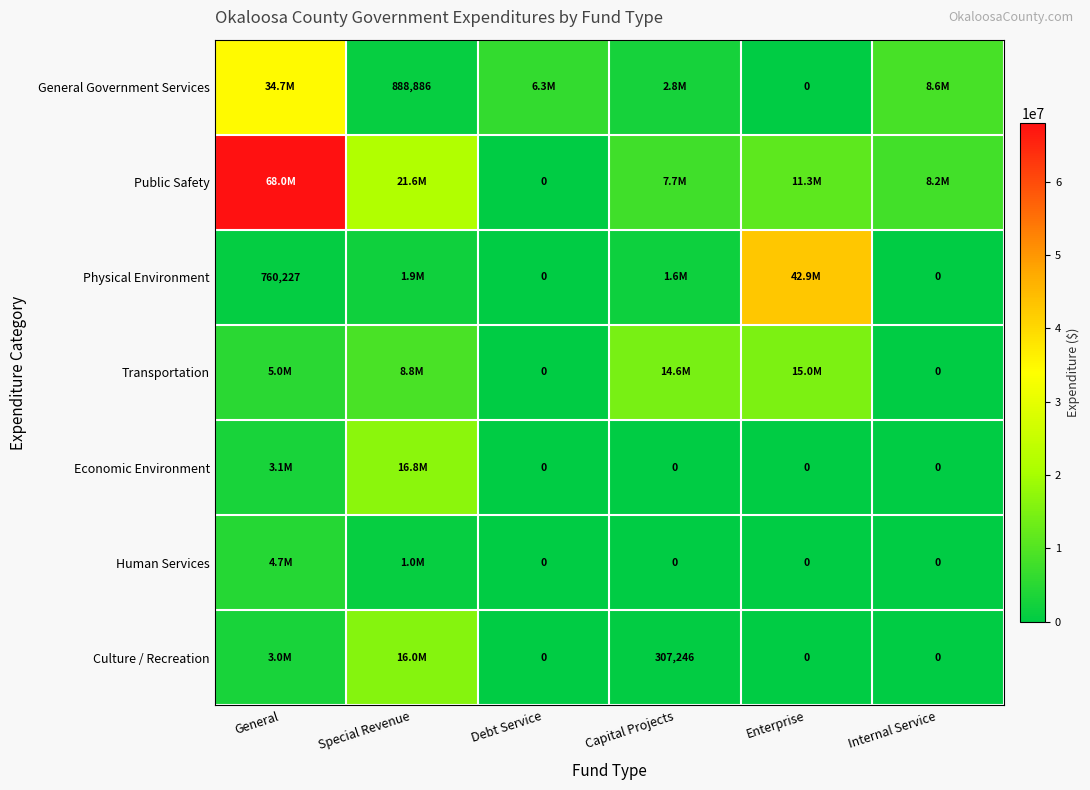

The General Government Services series shows 1172714 at Special Revenue. True or false?

False